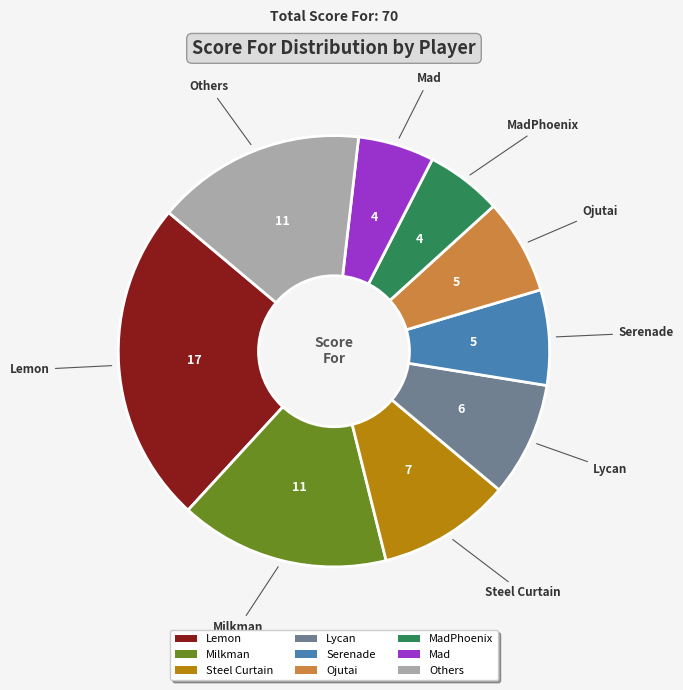

Does Lycan account for over 50% of the chart?

No